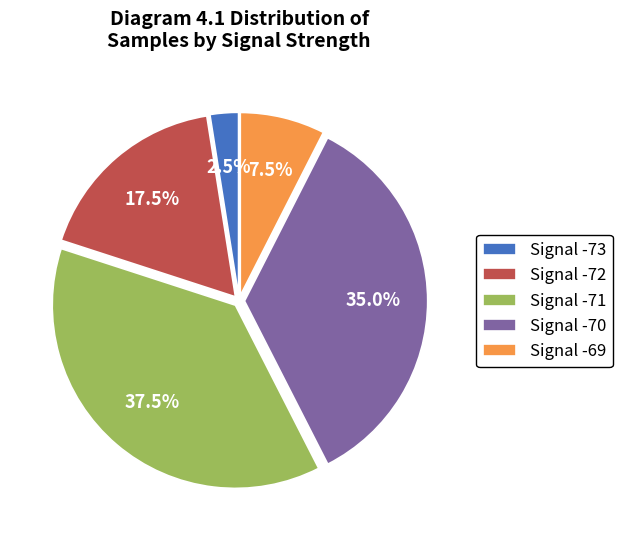

How many segments does this pie chart have?

5